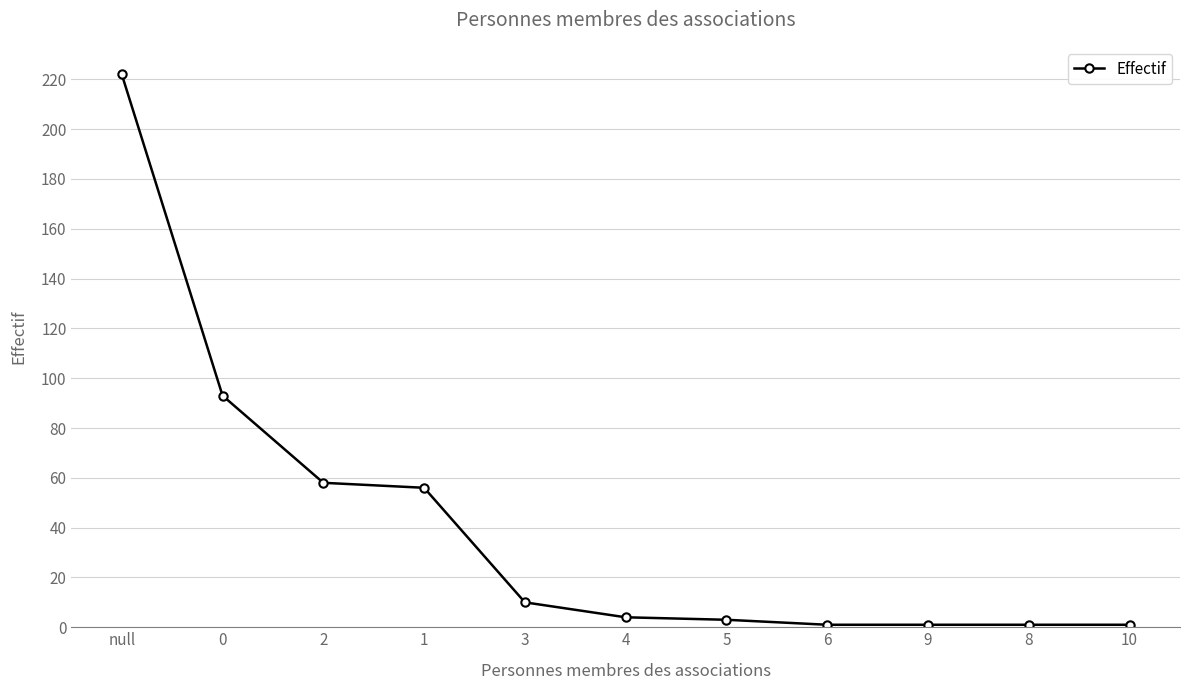

What is the difference between the values at null and 1?

166